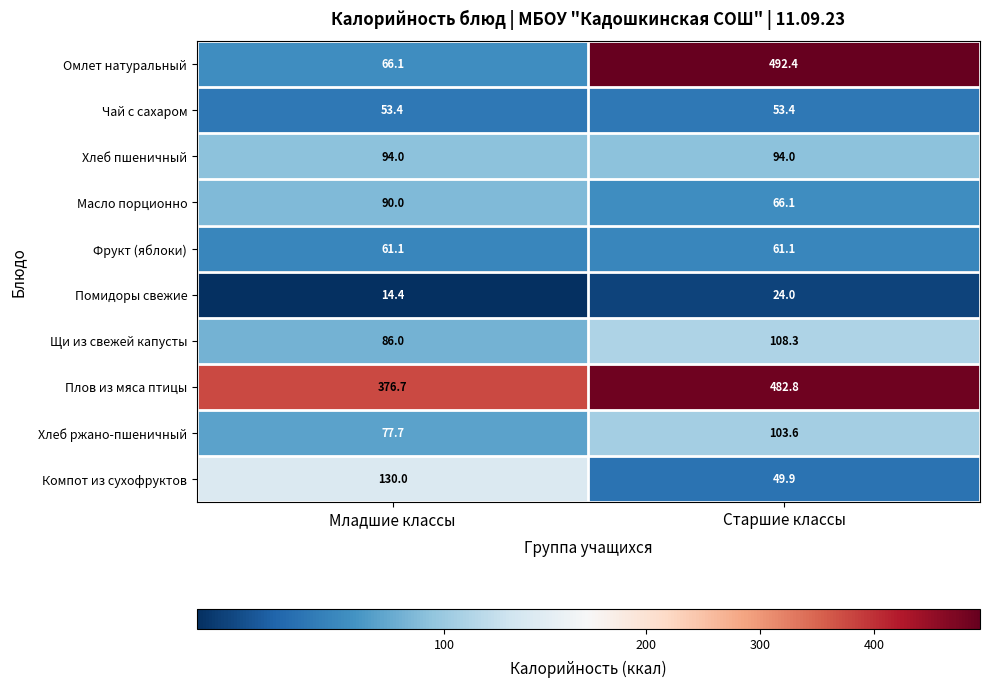

At which category does the chart reach its peak across all series?

Старшие классы